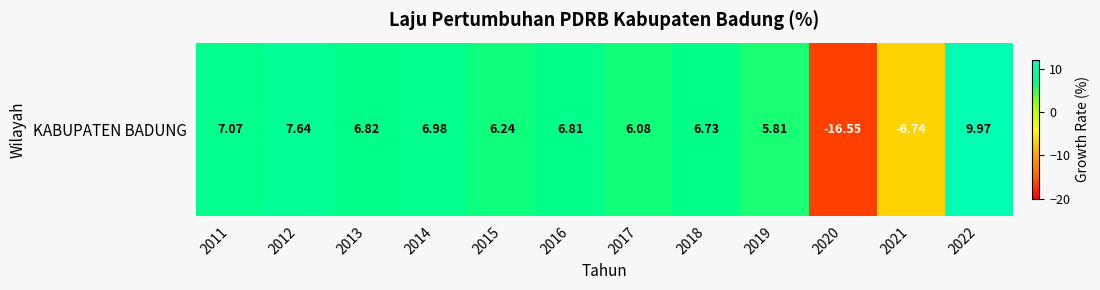

True or false: the data shows 11.6 at 2016.

False